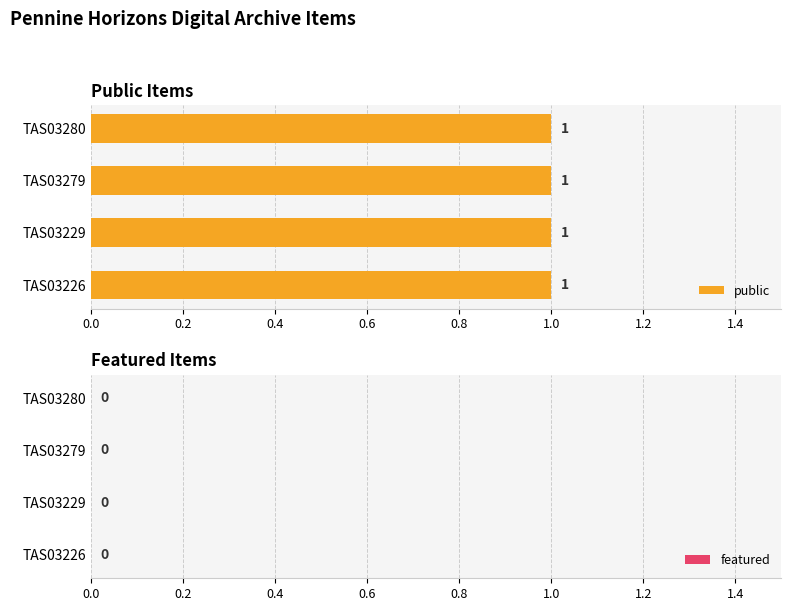

At which category is the sum across all series the highest?

TAS03226